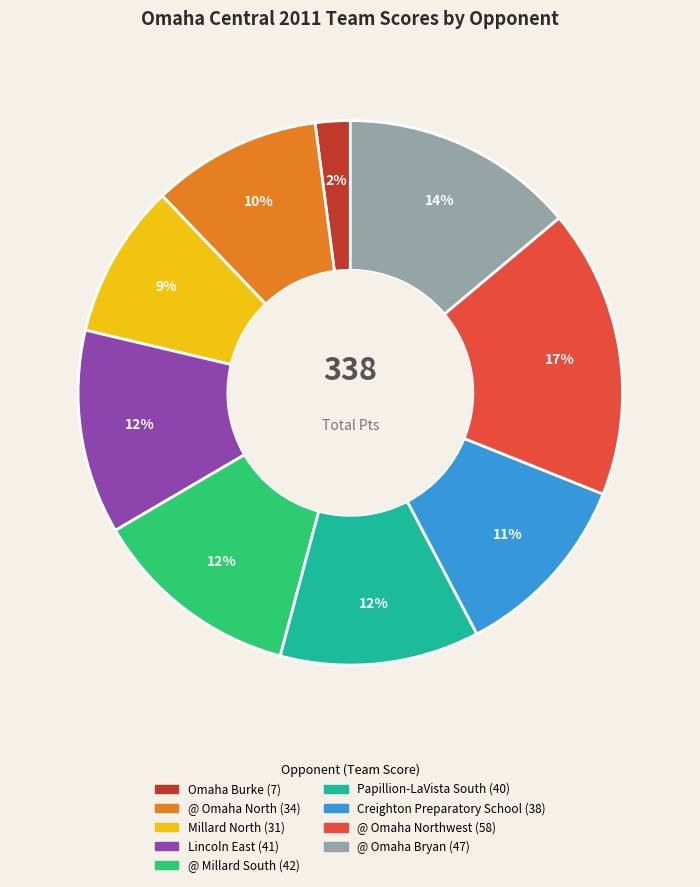

Is there a majority slice in this chart?

No